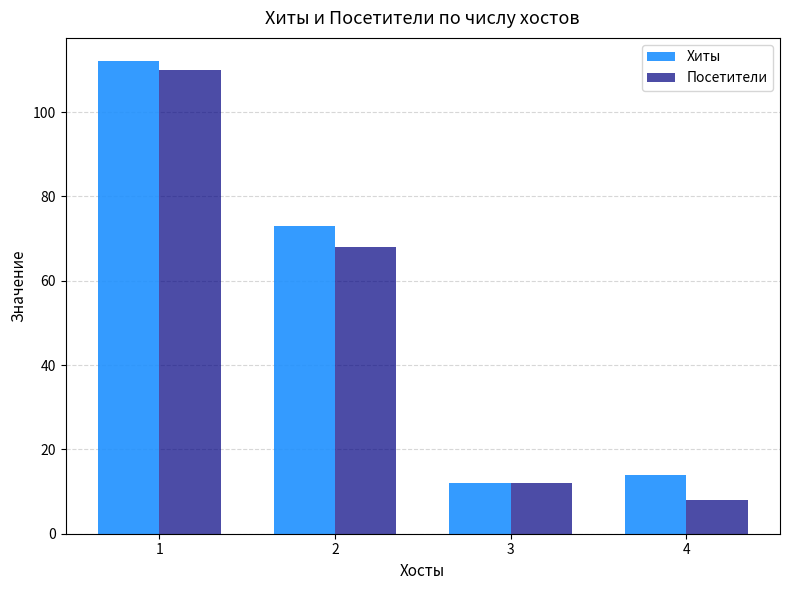

How many series are shown in this chart?

2